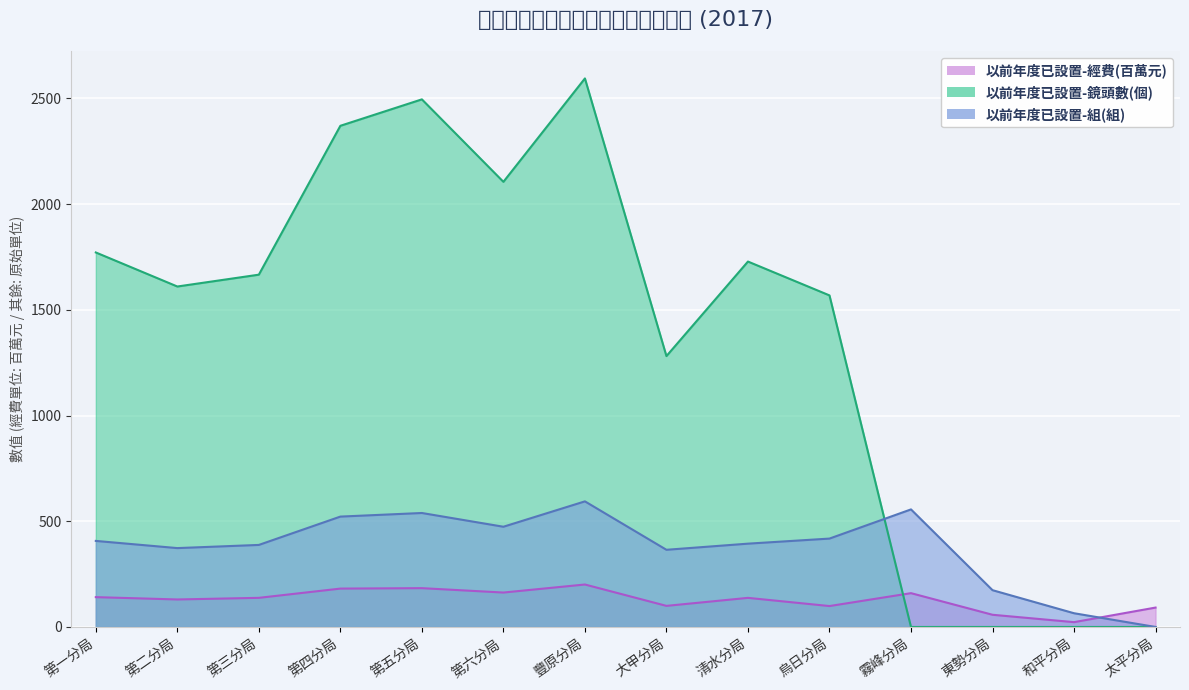

How many 以前年度已設置-鏡頭數(個) values are between 0 and 2105?

11